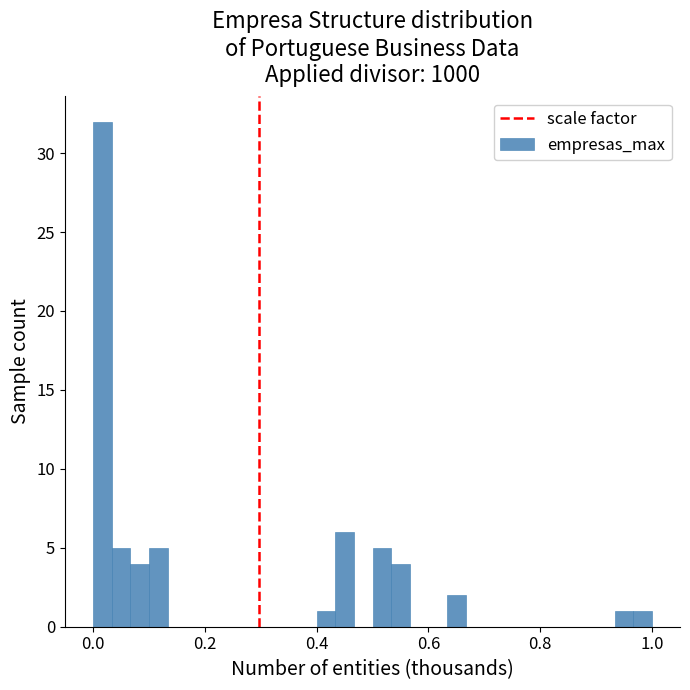

Read against the x-axis, roughly where is the centre of the tallest bar?

0.02